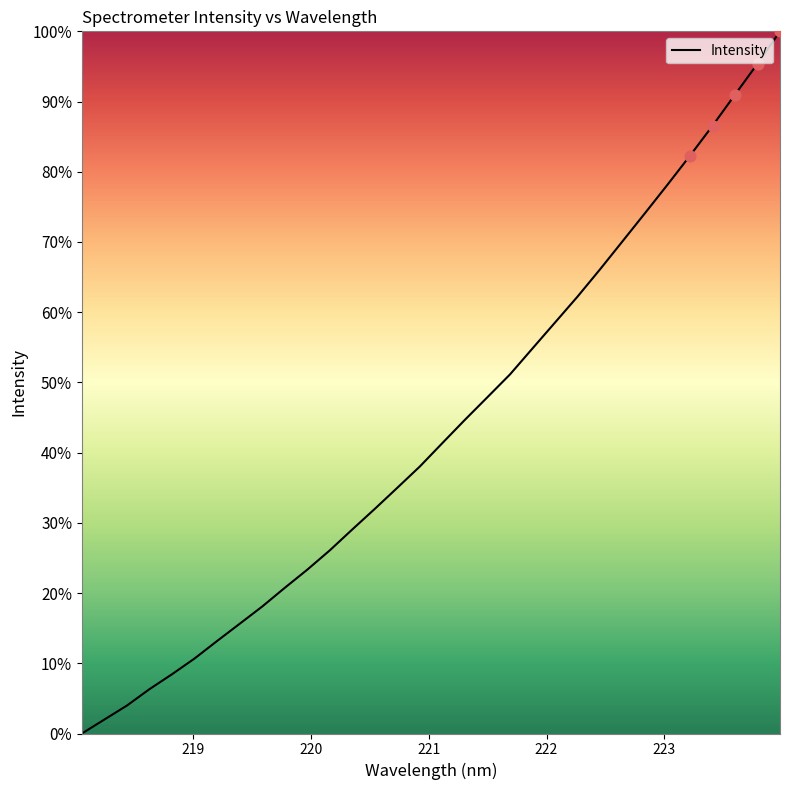

What is the difference between the maximum and minimum values?

100.0